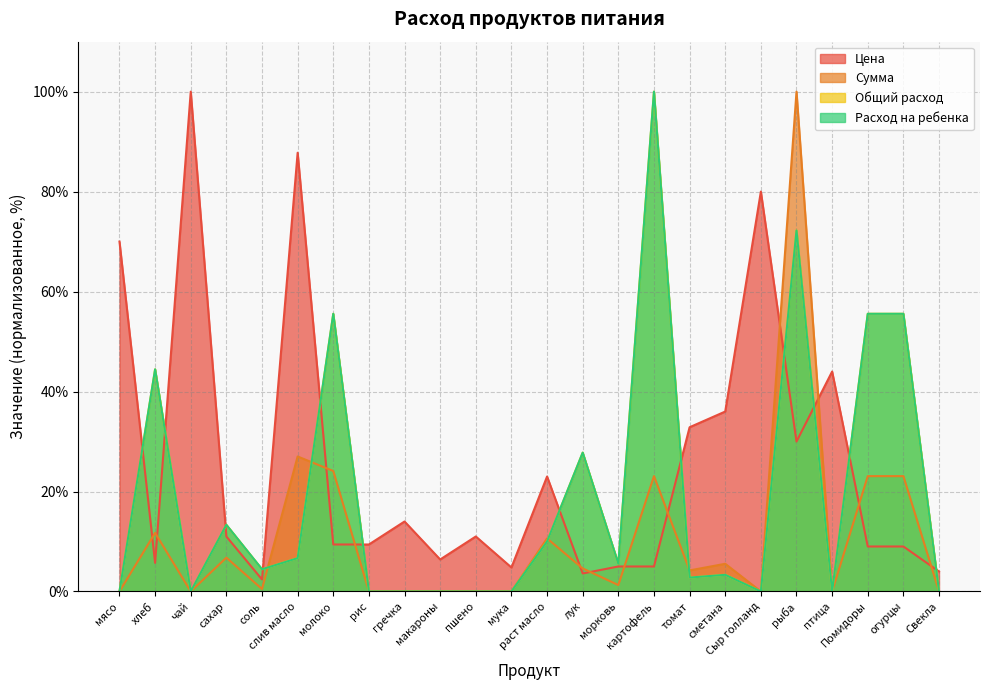

How many data points in Общий расход are above 4?

12